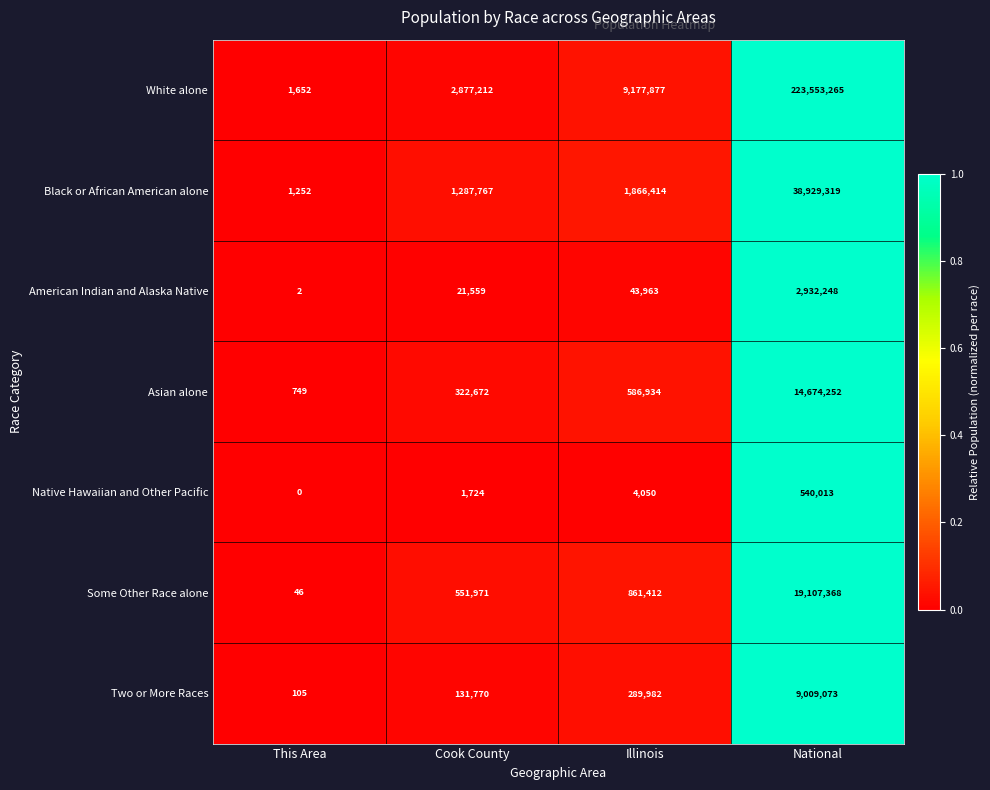

At which category is the sum across all series the highest?

National